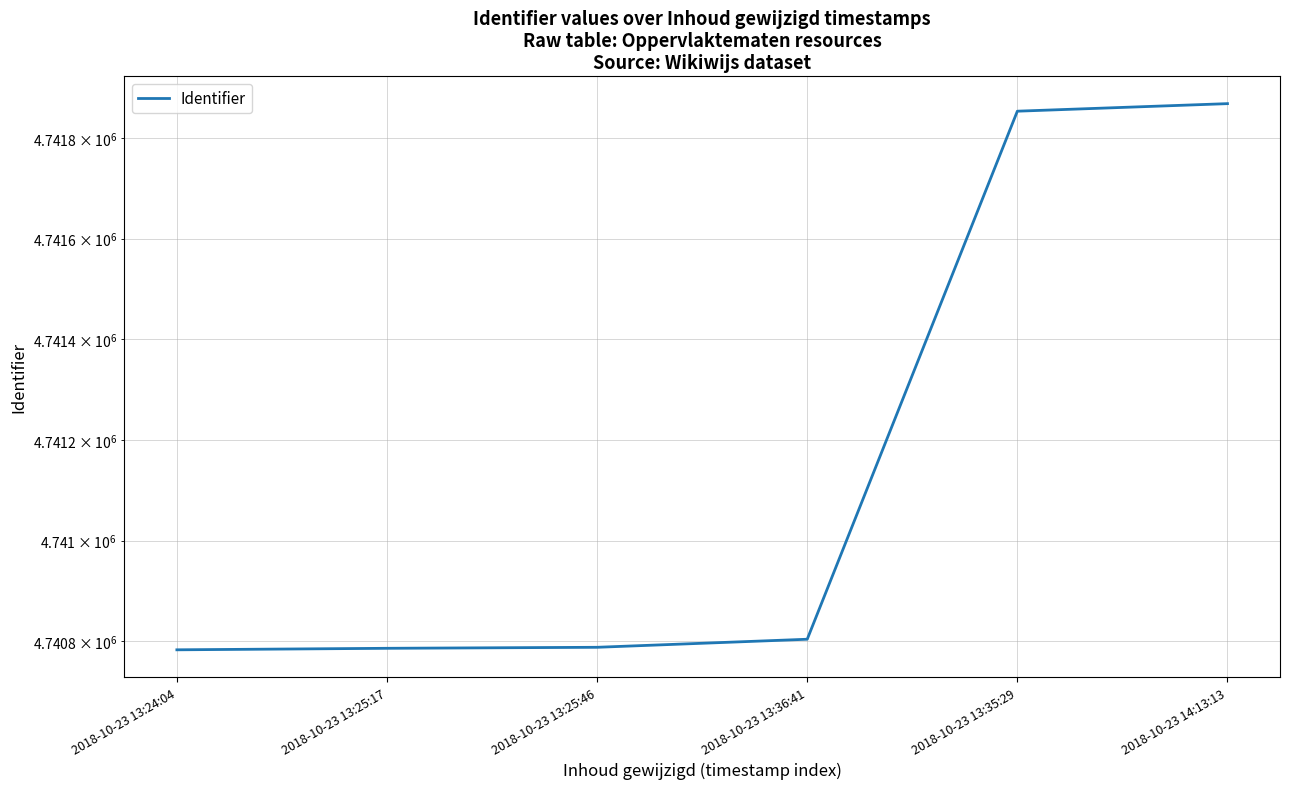

Rank the categories by value from highest to lowest.

2018-10-23 14:13:13, 2018-10-23 13:35:29, 2018-10-23 13:36:41, 2018-10-23 13:25:46, 2018-10-23 13:25:17, 2018-10-23 13:24:04